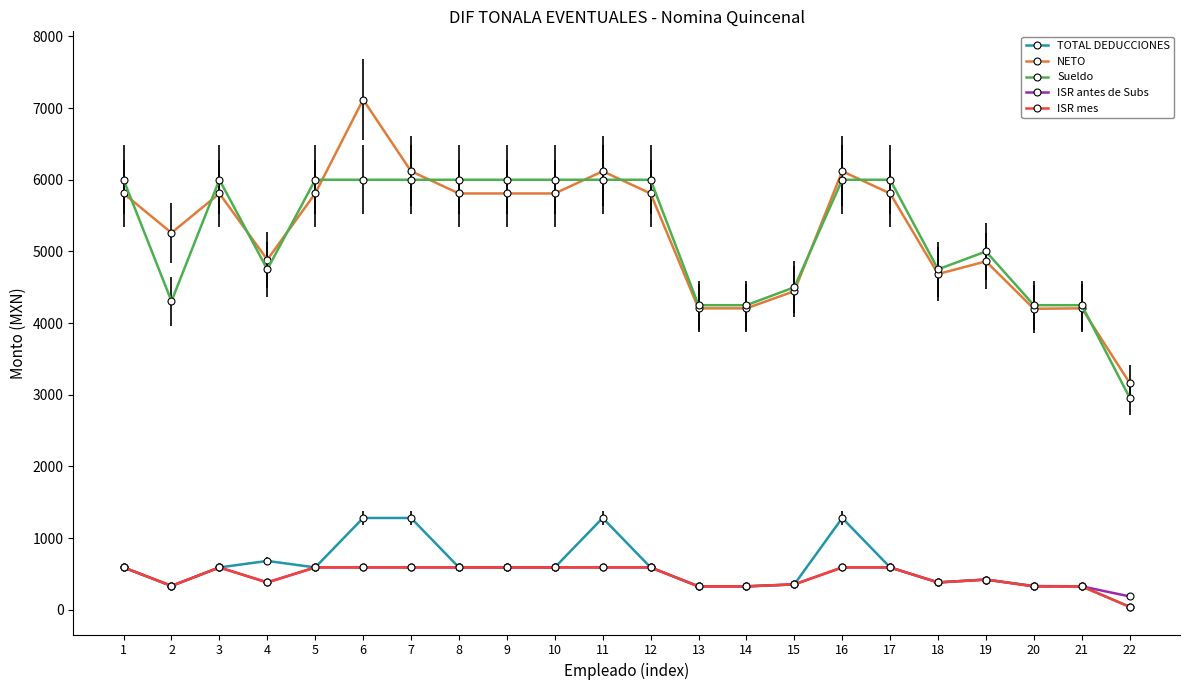

Where does the TOTAL DEDUCCIONES series first go above 591?

1